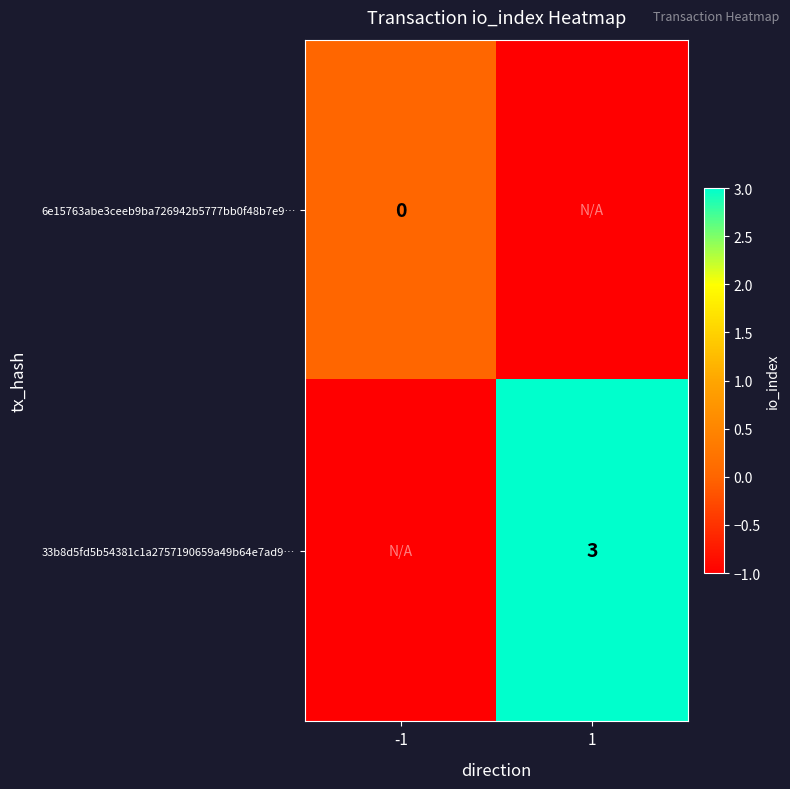

How many series are shown in this chart?

2